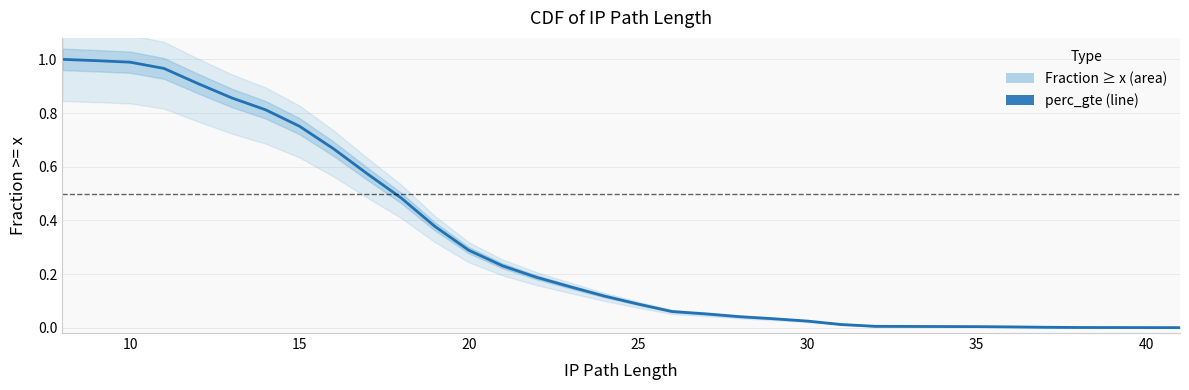

True or false: the data has more than 0 interior local peaks.

False